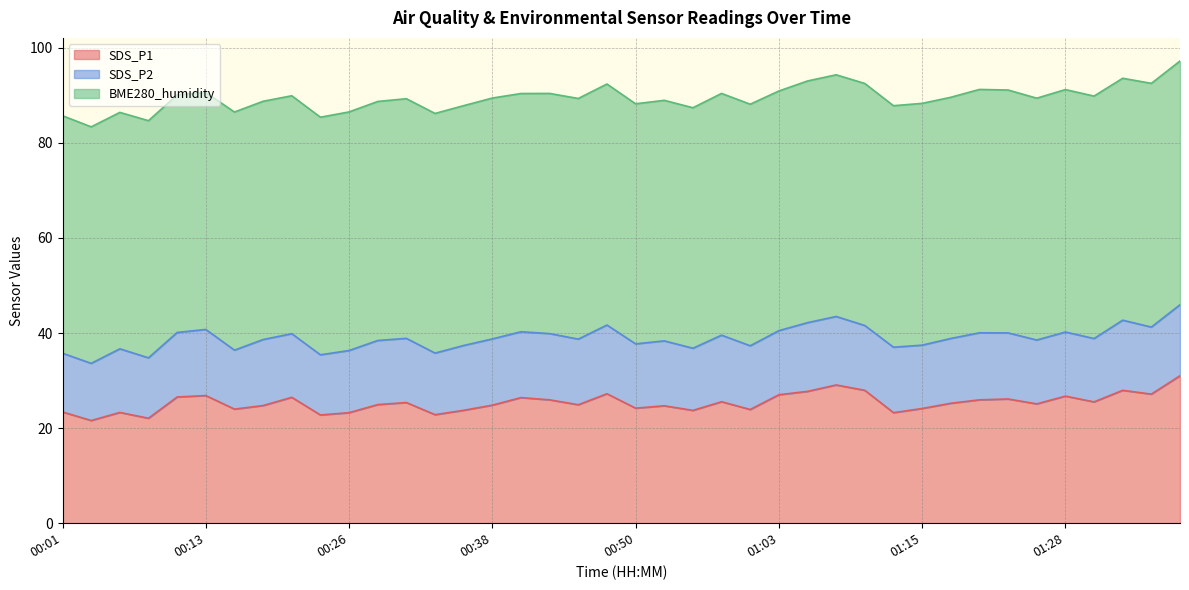

The value of SDS_P1 at 00:28 is 14.0. True or false?

False